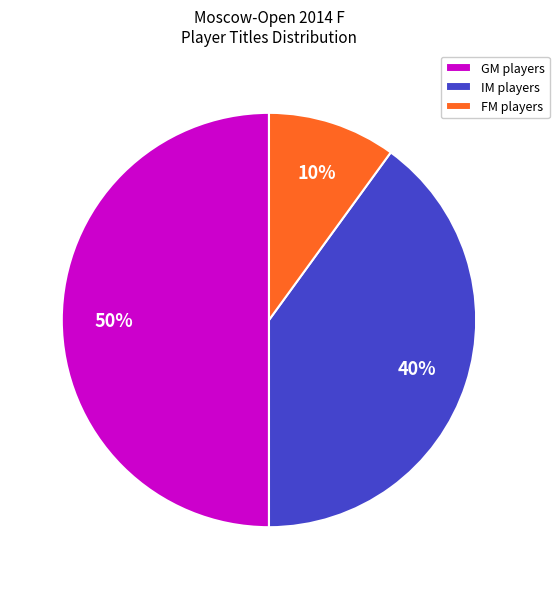

To the nearest percent, what is the average slice percentage?

33%